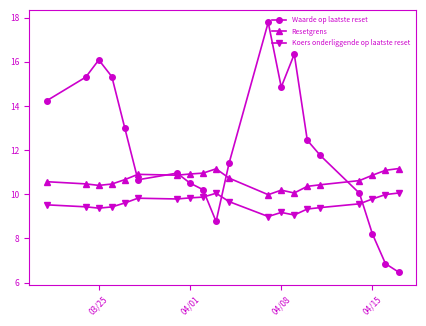

The Resetgrens series shows 10.9 at 04/01. True or false?

True